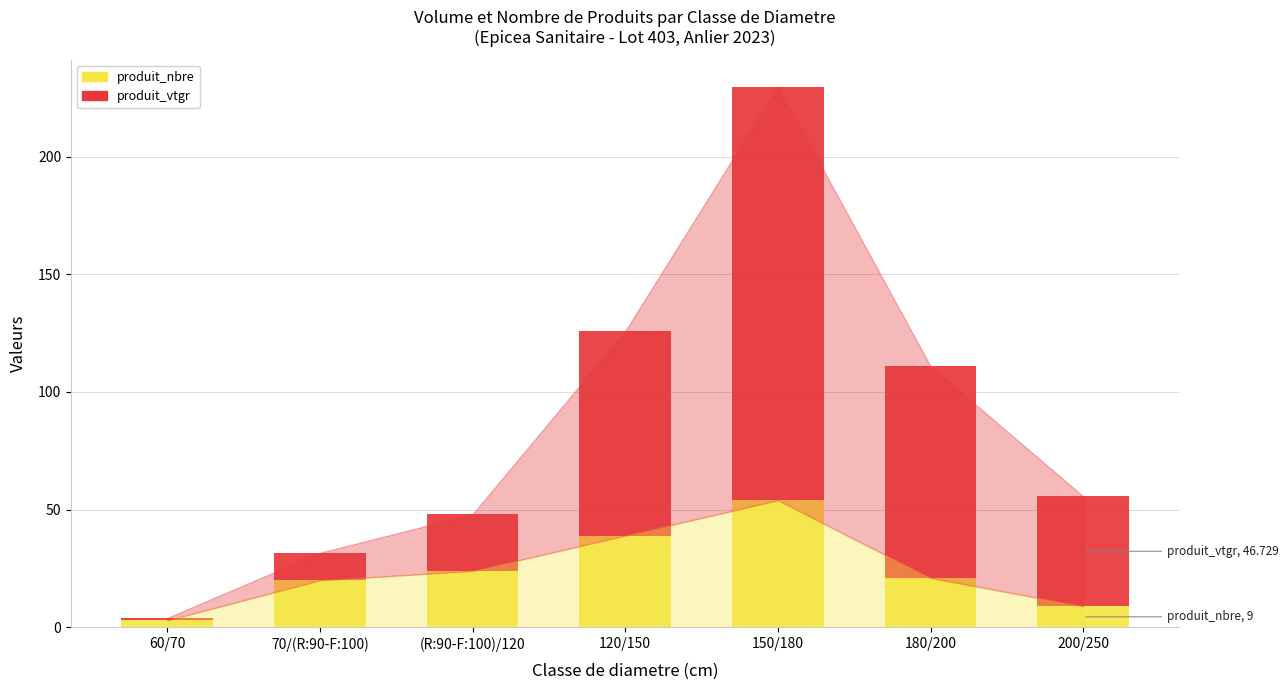

What is the sum of all produit_nbre values?

170.0